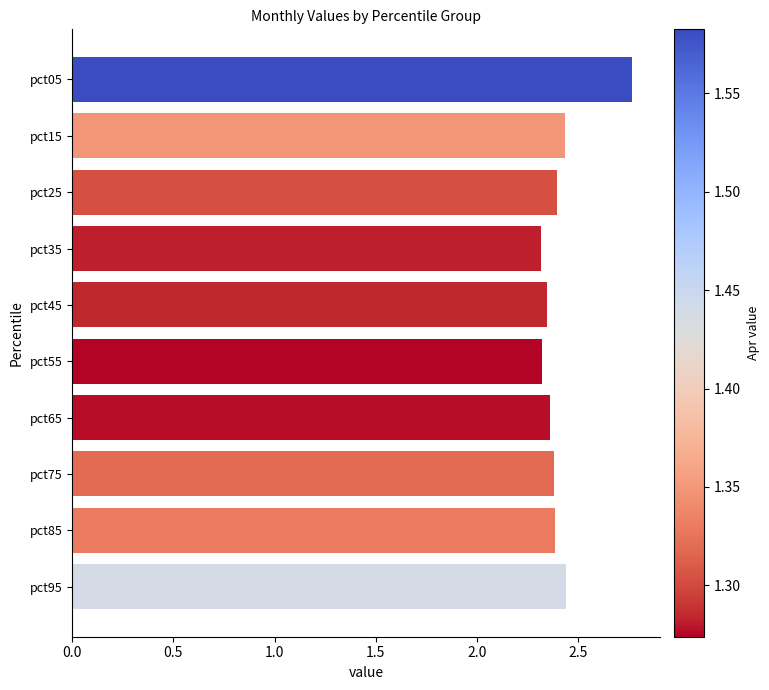

Approximately how many times larger is the value at pct35 compared to pct55?

1.0